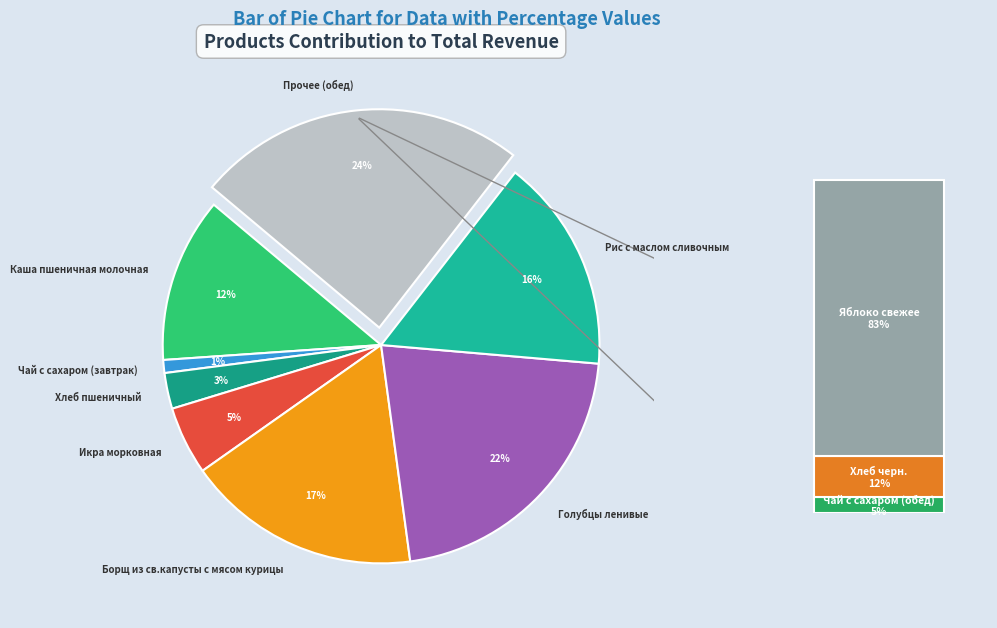

Rank the categories by value from lowest to highest.

Чай с сахаром (завтрак), Чай с сахаром (обед), Хлеб пшеничный, Хлеб черн., Икра морковная, Каша пшеничная молочная, Рис с маслом сливочным, Борщ из св.капусты с мясом курицы, Яблоко свежее, Голубцы ленивые